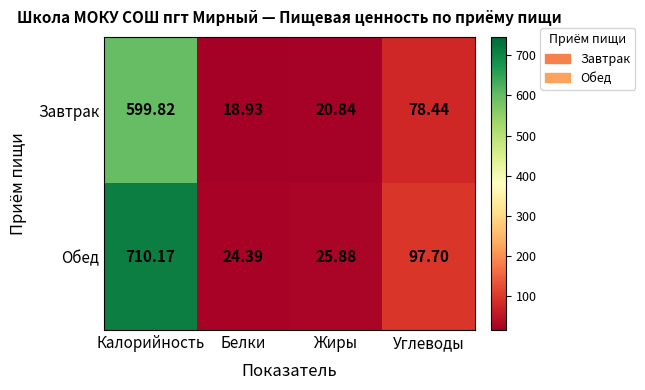

Which series has the largest range (max minus min)?

Обед